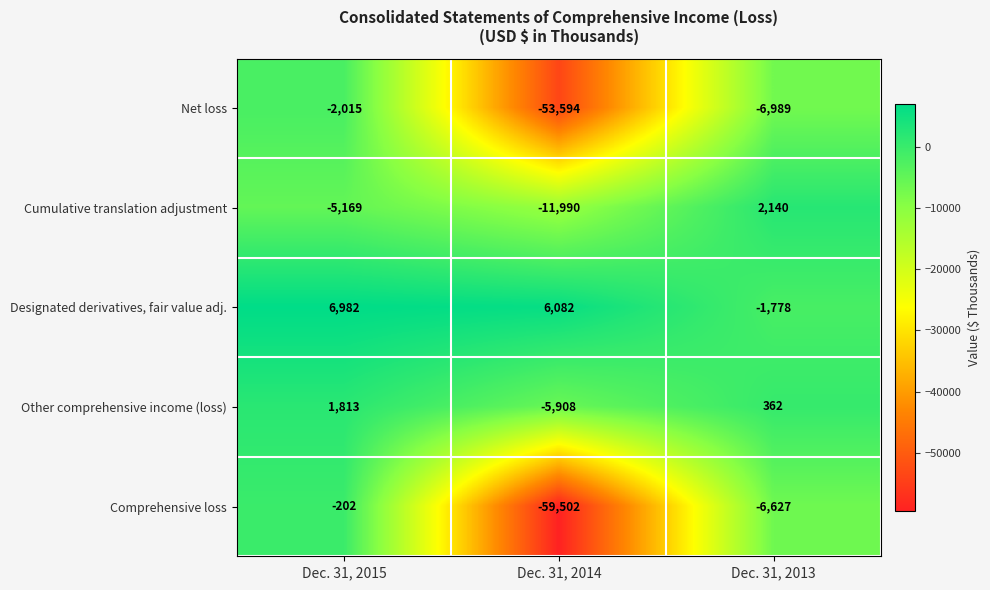

Which category has the highest value in the Comprehensive loss series?

Dec. 31, 2015